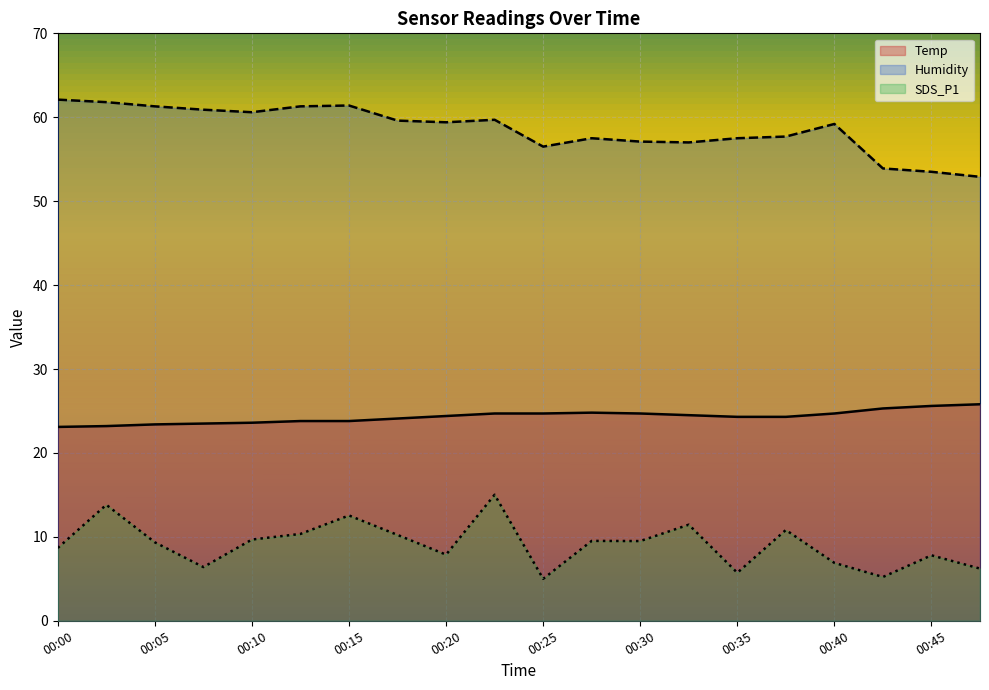

Is the value of Temp at 00:42 greater than the value of SDS_P1 at 00:45?

Yes